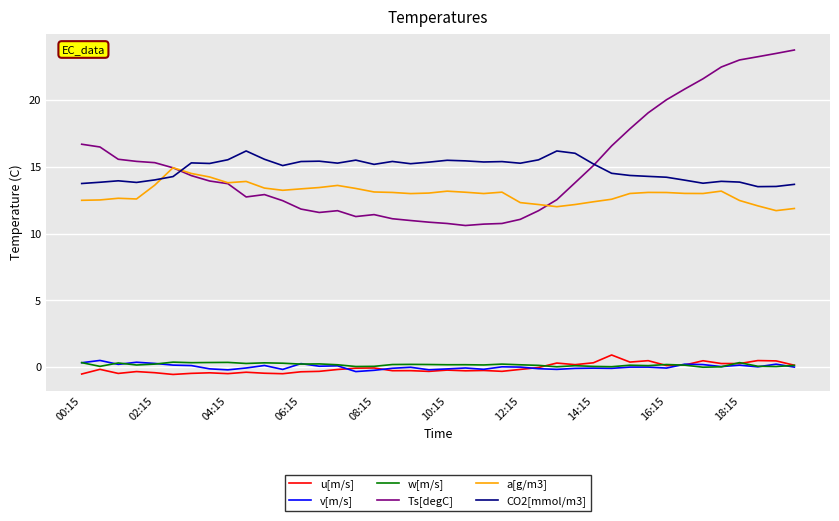

What is the maximum value for a[g/m3]?

14.9